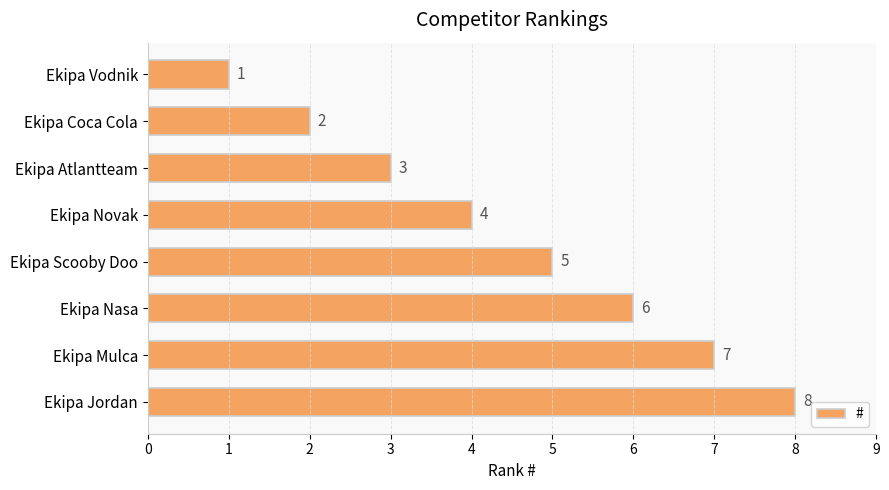

Approximately how many times larger is the value at Ekipa Mulca compared to Ekipa Vodnik?

7.0